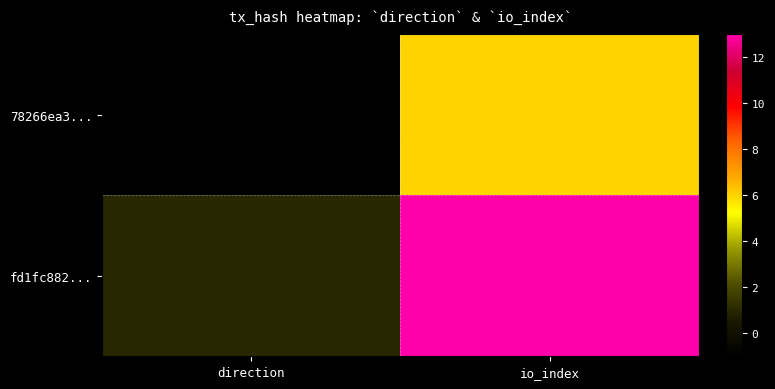

Which category has the lowest value across all series?

direction